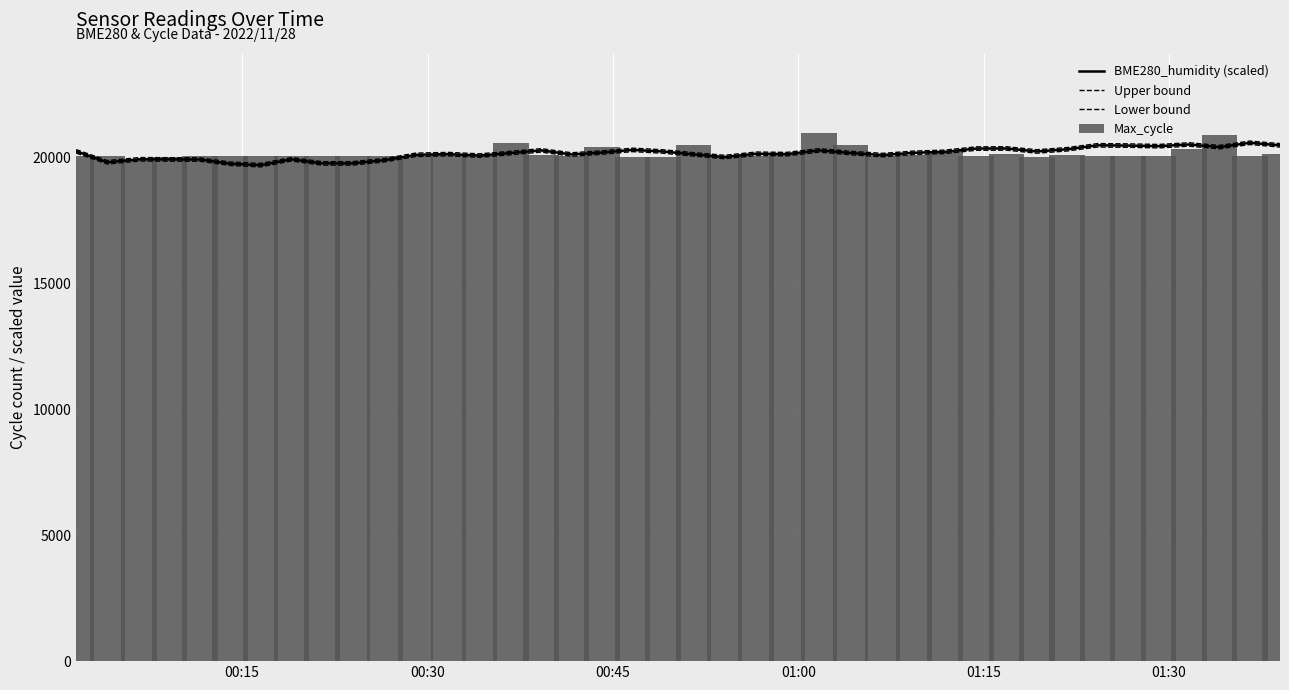

What is the difference between the maximum and minimum values in the Max_cycle series?

1048